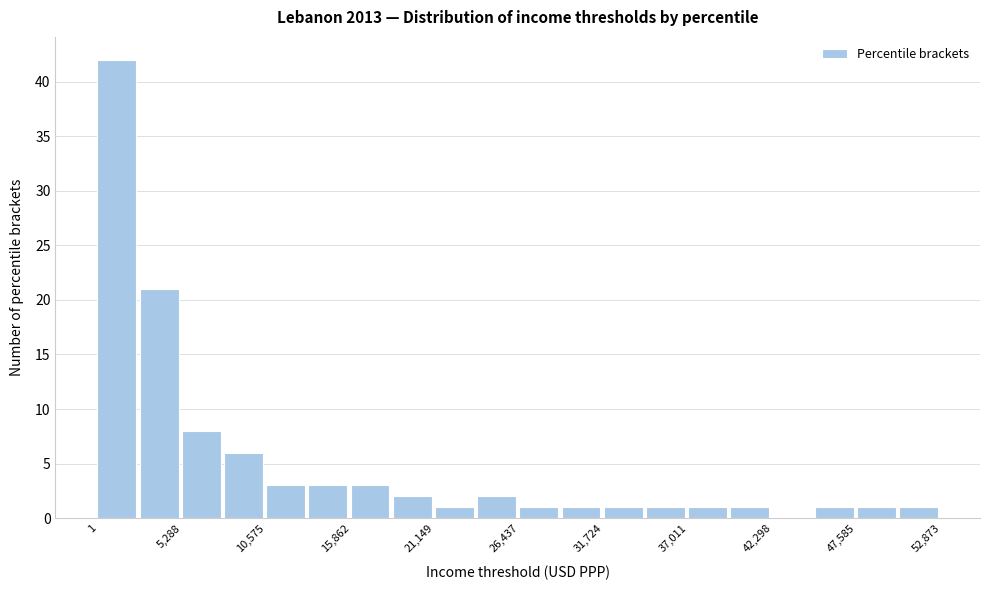

Around what value on the x-axis is the tallest bar? Give the approximate position of its centre, as read against the axis.

1000